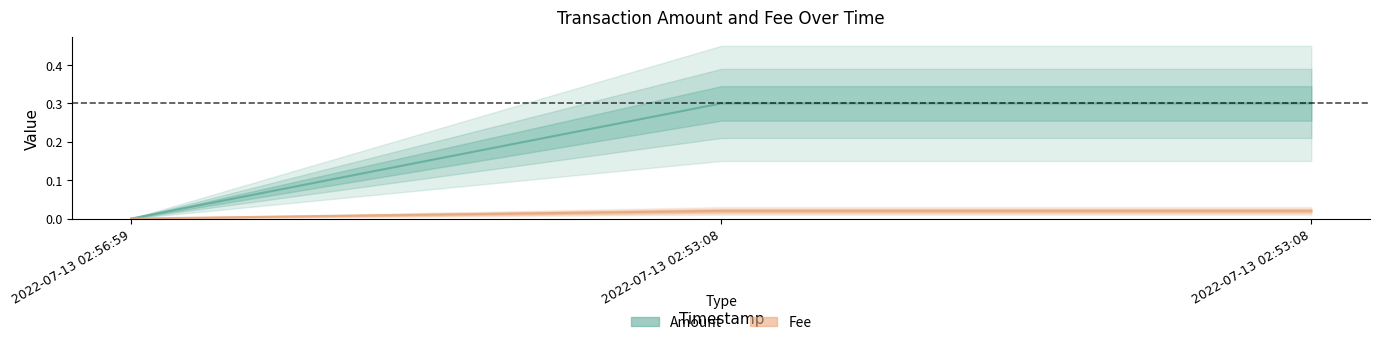

The value of Fee at 2022-07-13 02:53:08 is 0.0. True or false?

False